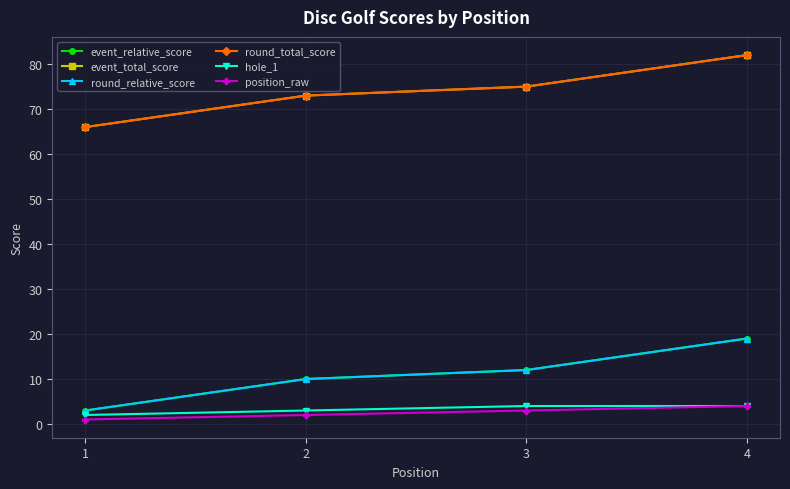

Does the chart have visible grid lines?

Yes